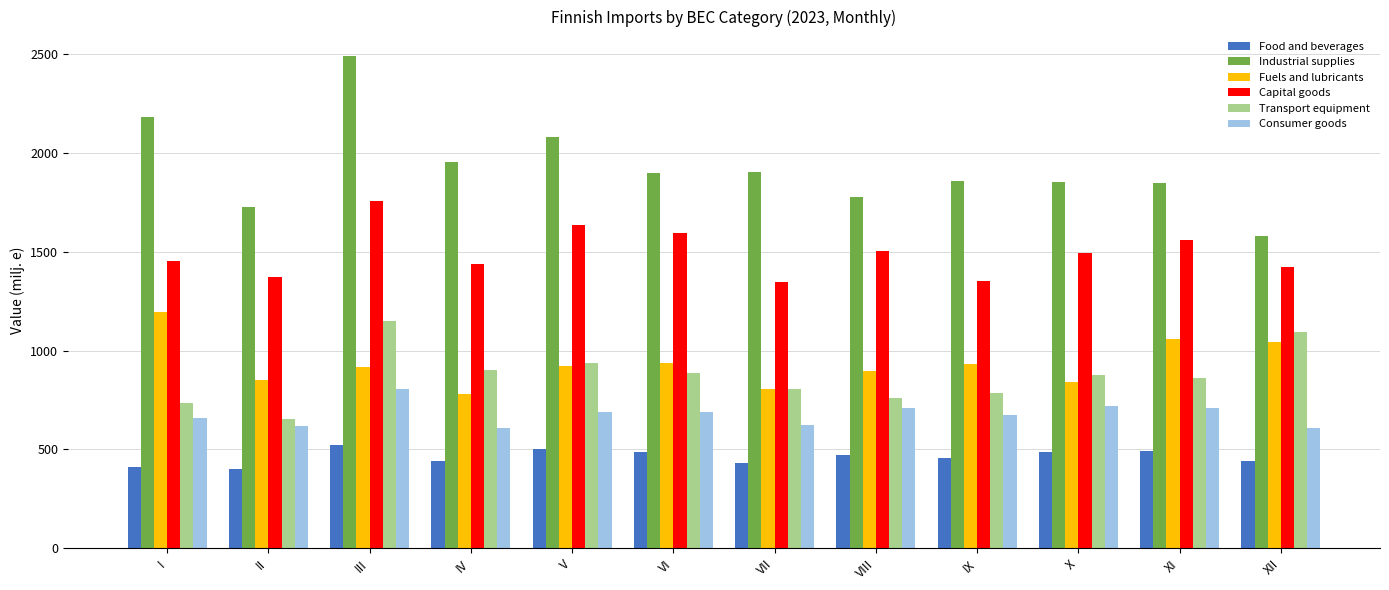

Does the chart contain stacked bars?

No